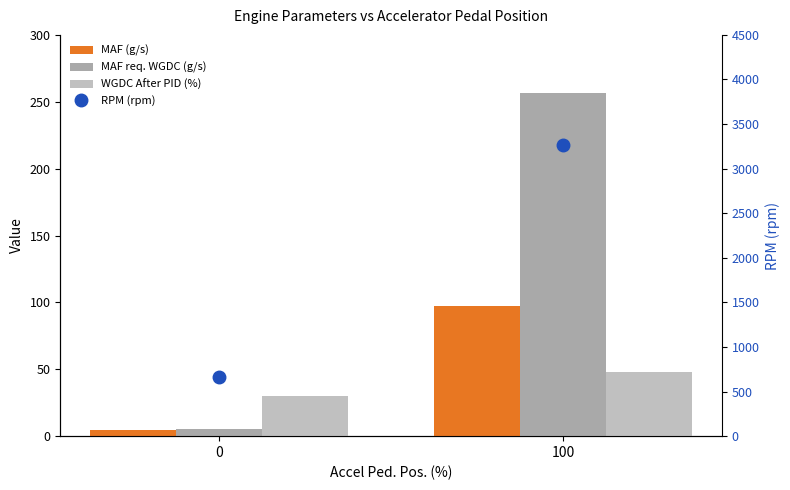

What is the difference between the maximum and minimum values in the MAF (g/s) series?

92.6